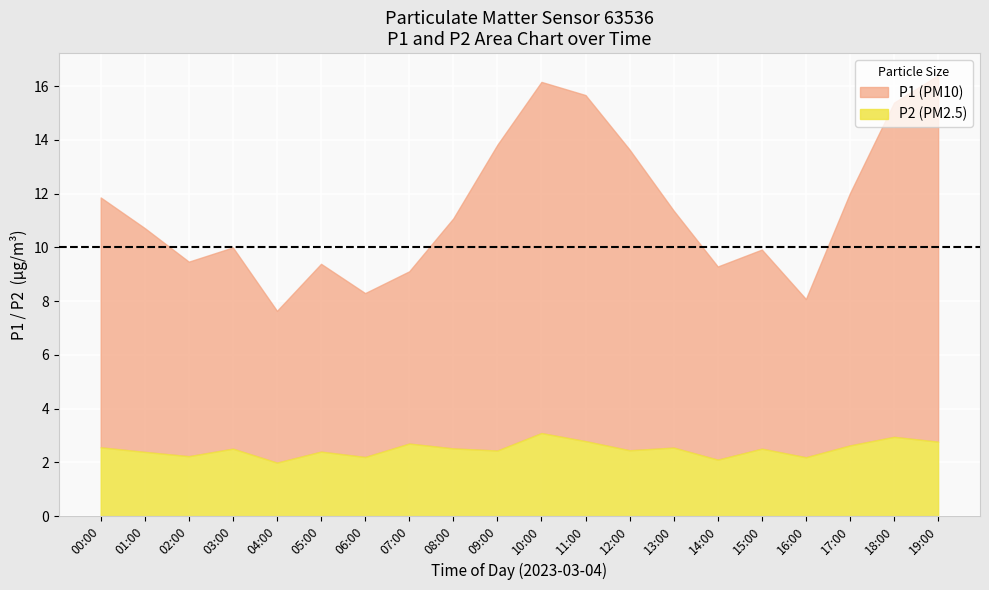

List the series in order of their peak value, lowest first.

P2, P1